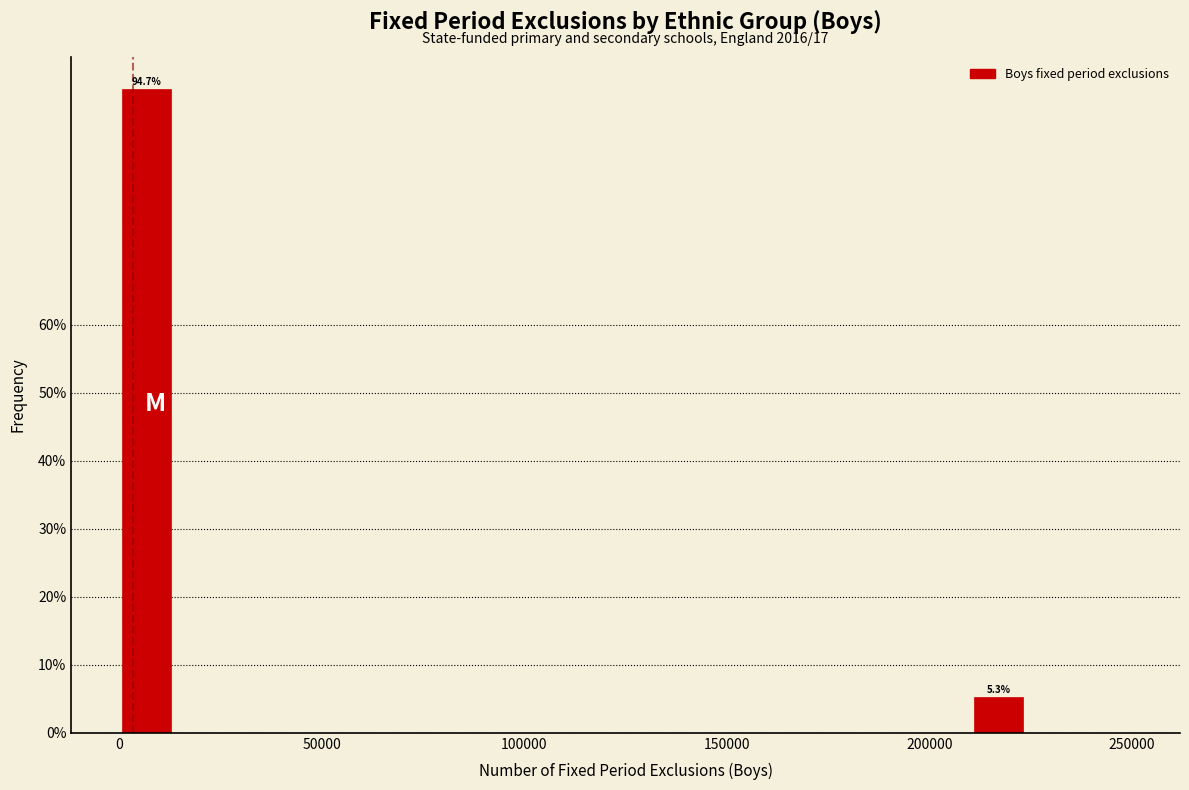

Read against the x-axis, roughly where is the centre of the tallest bar?

5000